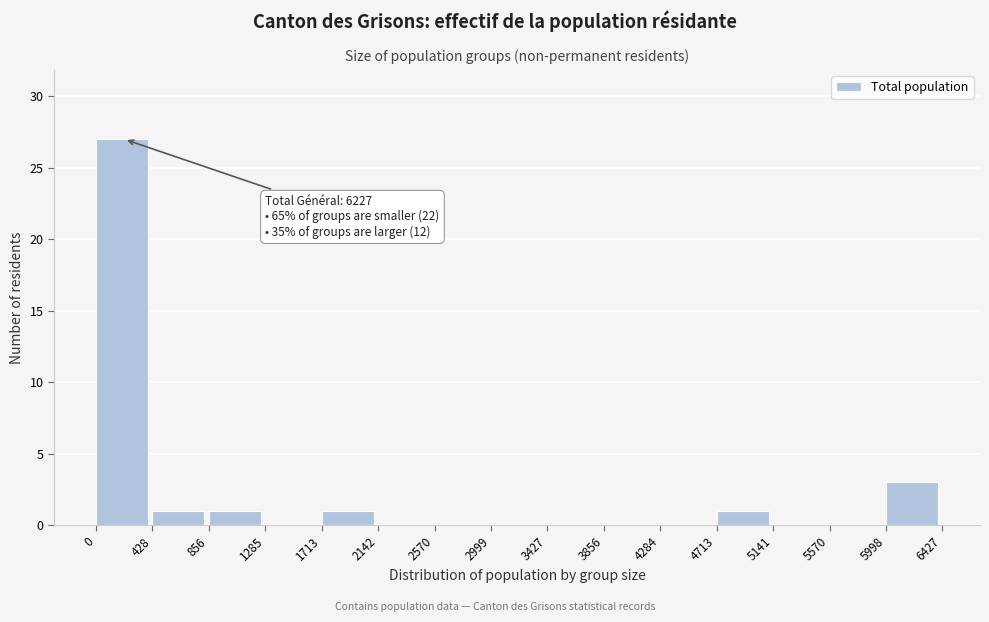

Which range on the x-axis has the tallest bar?

0 to 428